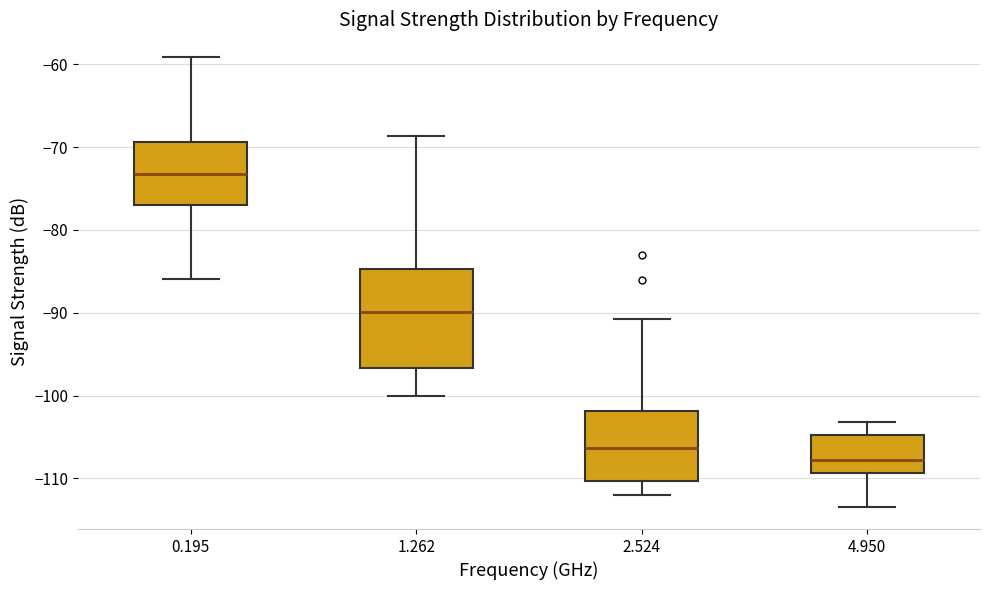

Reading left to right, transcribe this box plot: for each box, give where its median line is, the range the box spans, and where its two whiskers end, as read against the y-axis. The values are not printed on the chart, so give them approximately, as read against the axis.

0.195: median -73, box -77 to -69, whiskers -86 to -59
1.262: median -90, box -97 to -85, whiskers -100 to -69
2.524: median -106, box -110 to -102, whiskers -112 to -91
4.950: median -108, box -109 to -105, whiskers -113 to -103